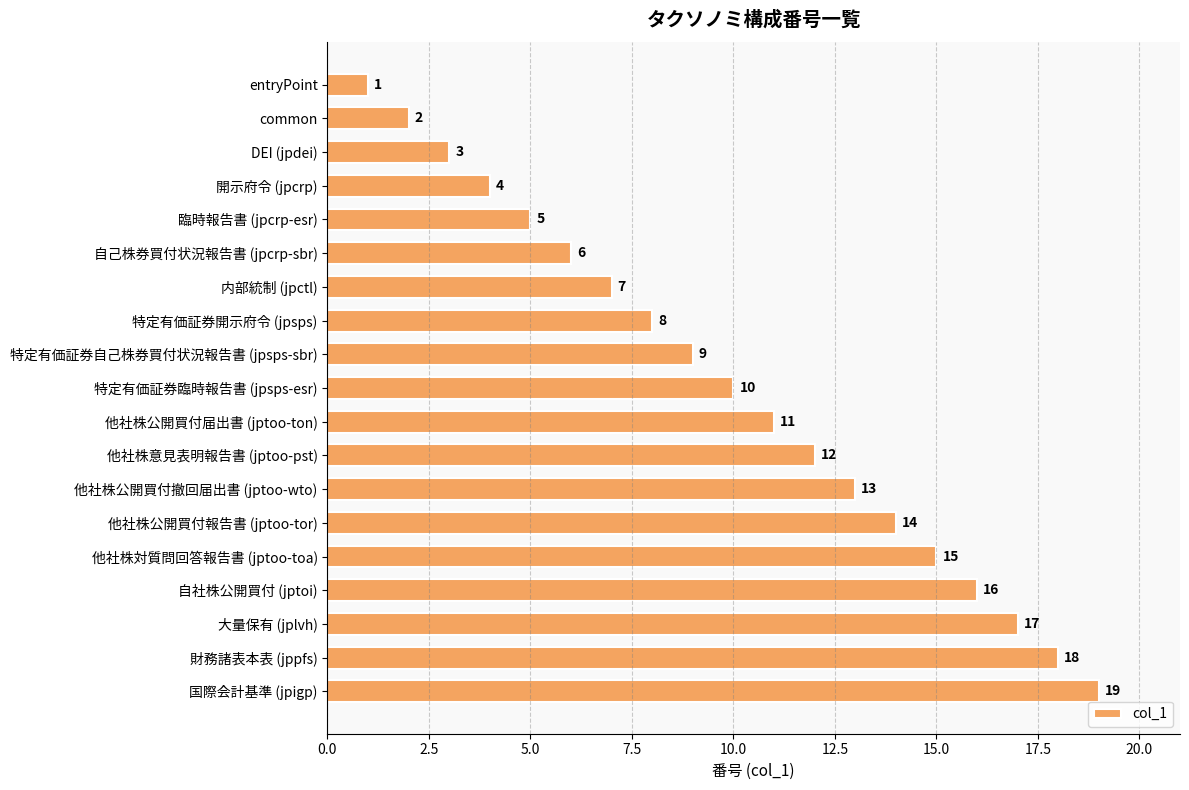

Between 特定有価証券自己株券買付状況報告書 (jpsps-sbr) and 特定有価証券臨時報告書 (jpsps-esr), which is larger?

特定有価証券臨時報告書 (jpsps-esr)